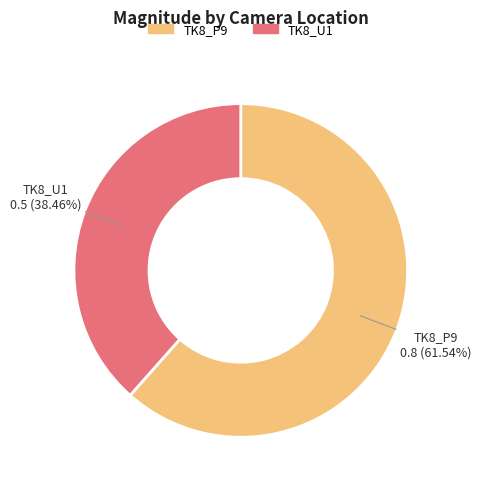

How much of the chart is everything except TK8_U1?

61.5%